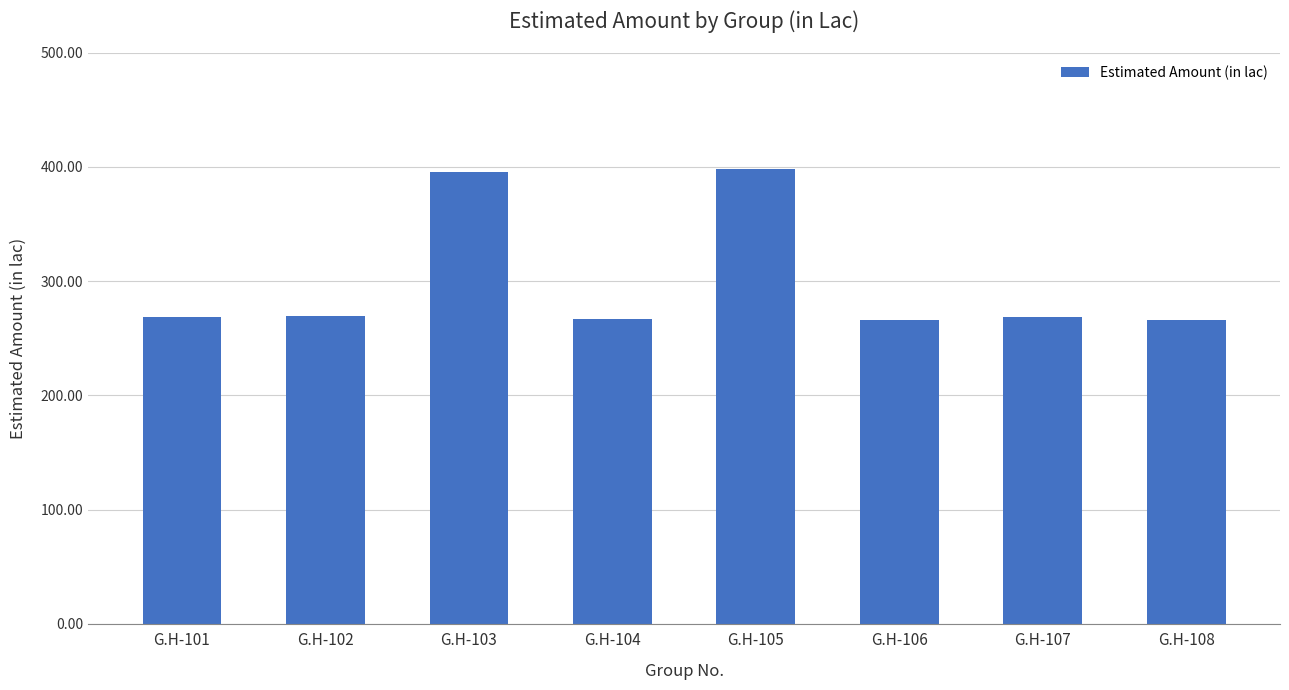

How many series are shown in this chart?

1